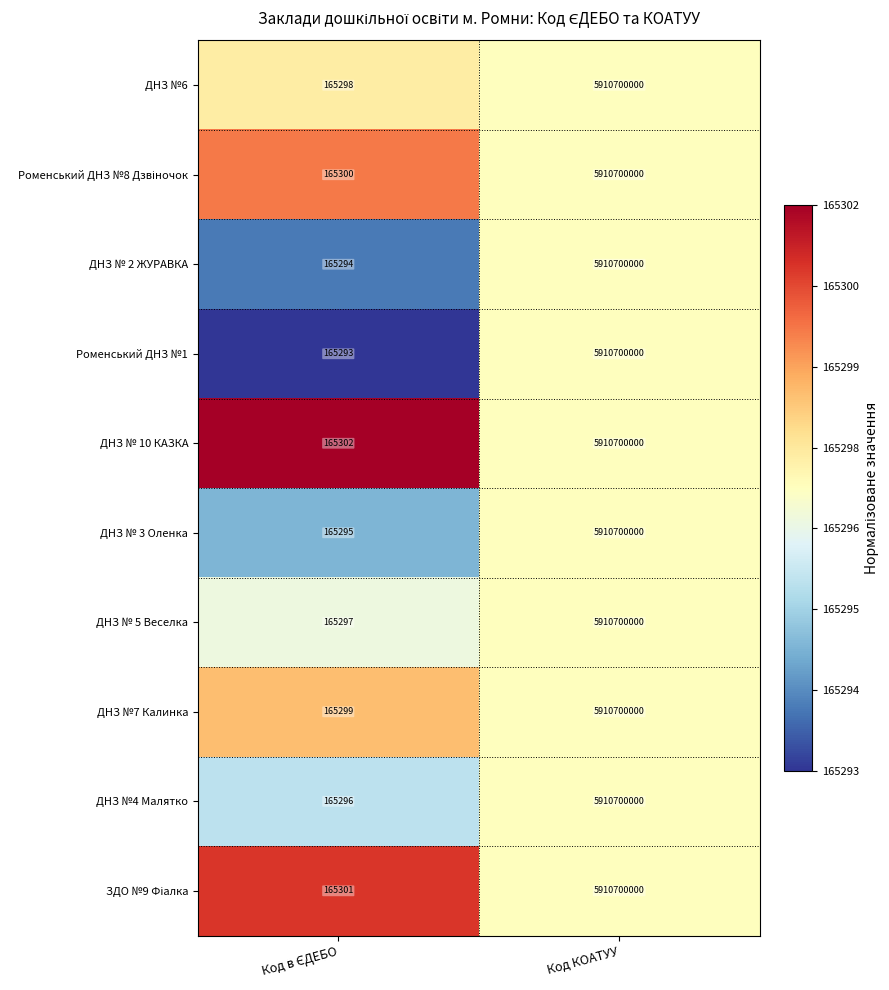

Which series has the largest total across all categories?

ДНЗ № 10 КАЗКА